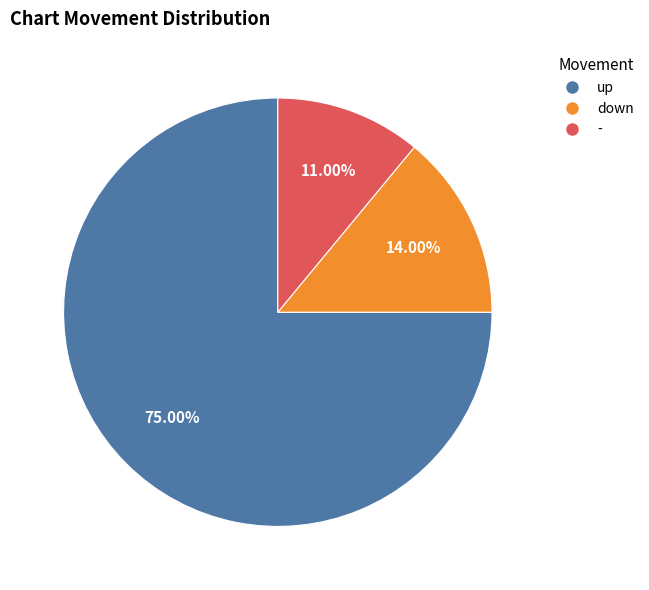

How many slices are in this pie chart?

3